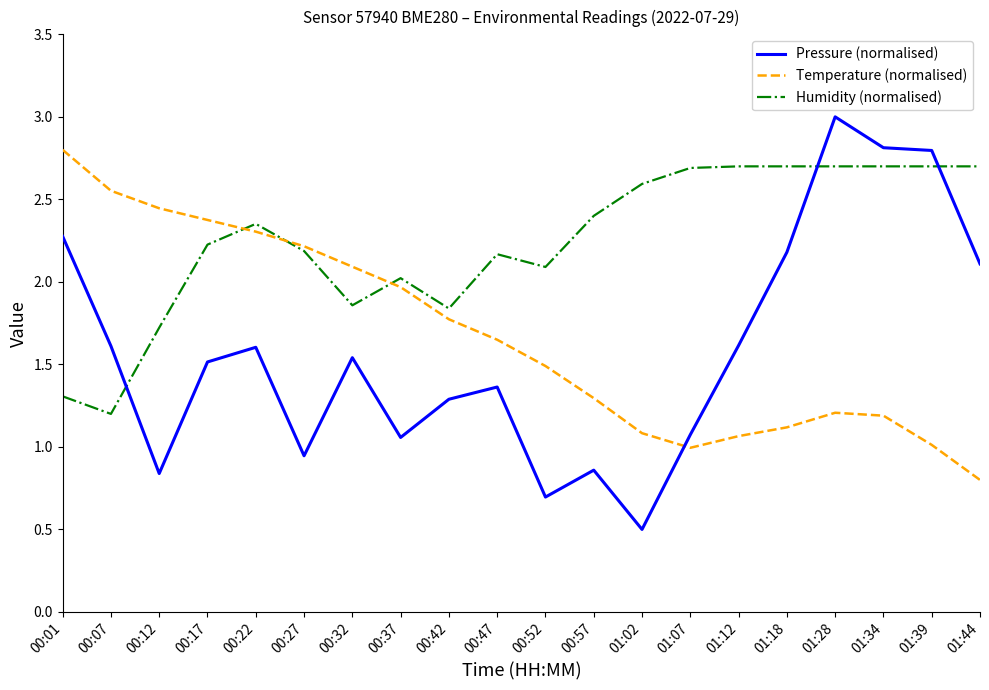

What is the total value across all series at 00:37?

5.0